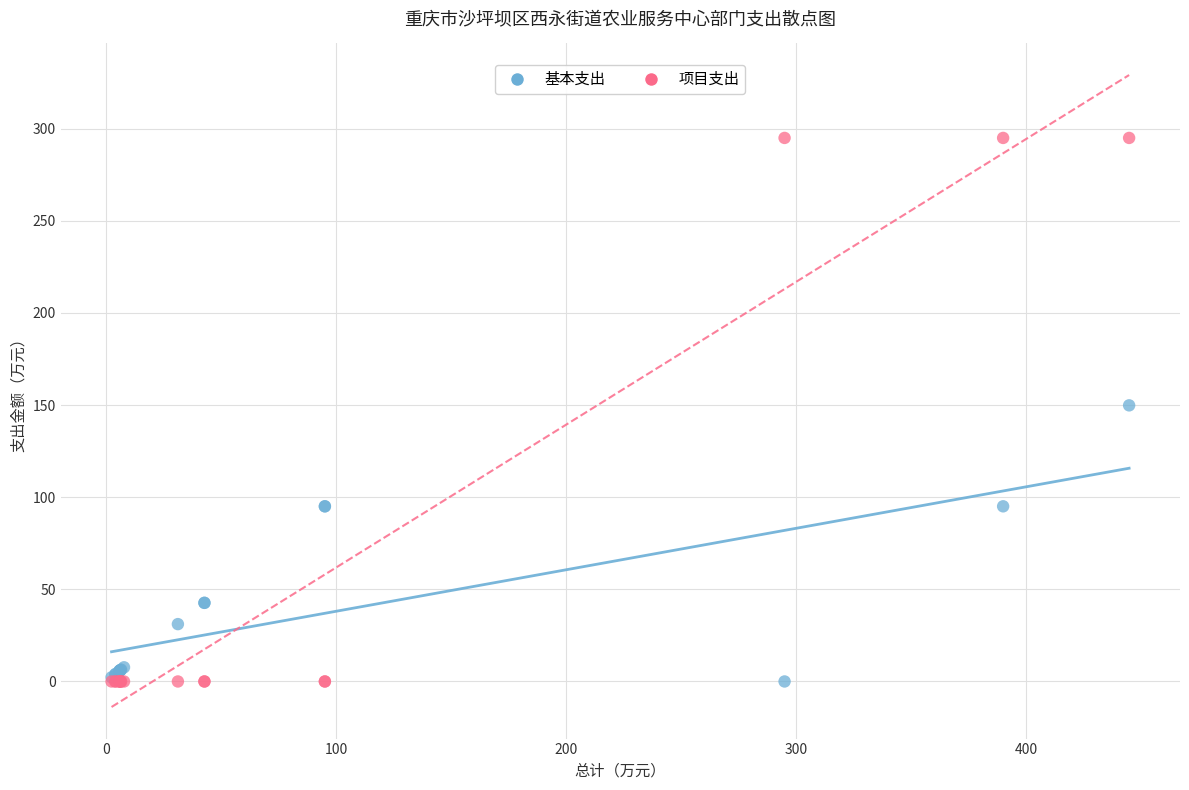

Which series has the largest Y range (max minus min)?

项目支出